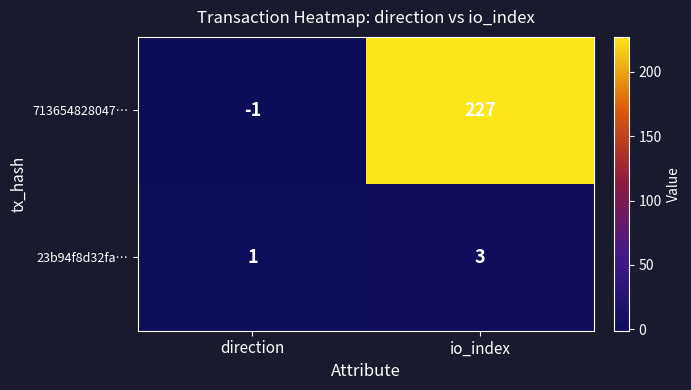

At which category is the sum across all series the highest?

io_index